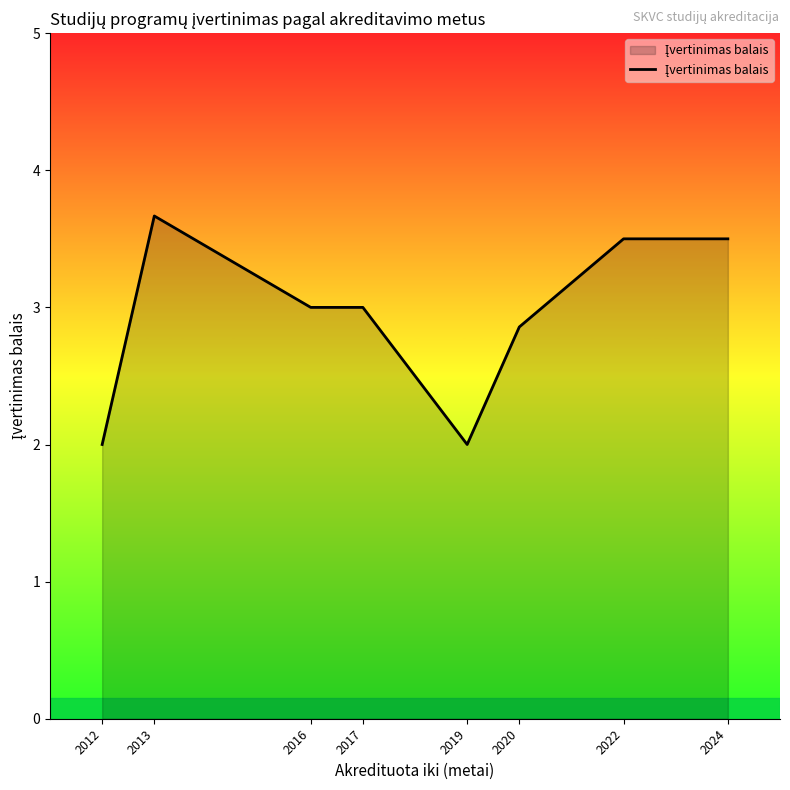

Which label corresponds to the largest value in the chart?

2013